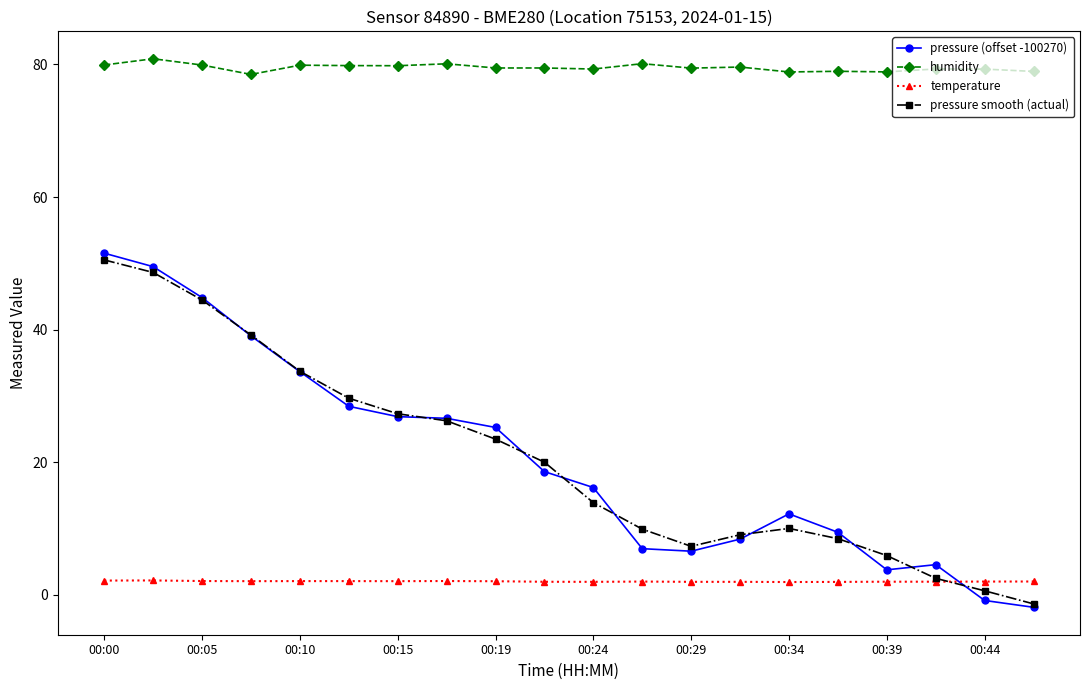

What is the maximum value for pressure smooth (actual)?

50.5